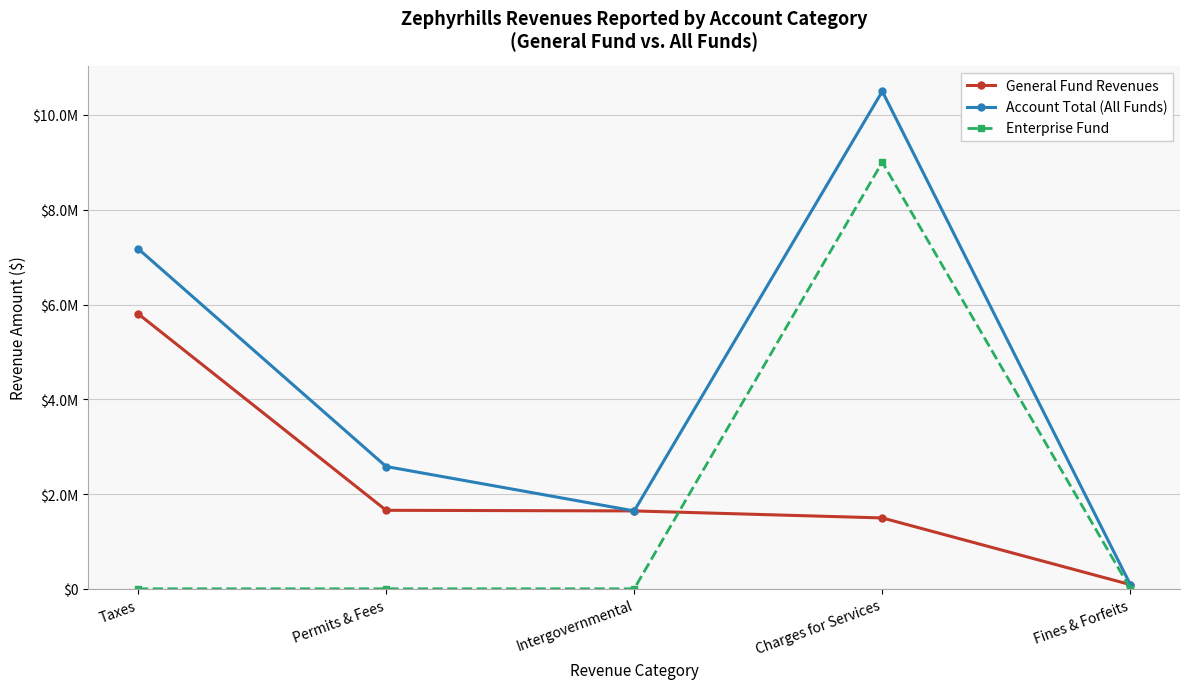

Does the chart have visible grid lines?

Yes